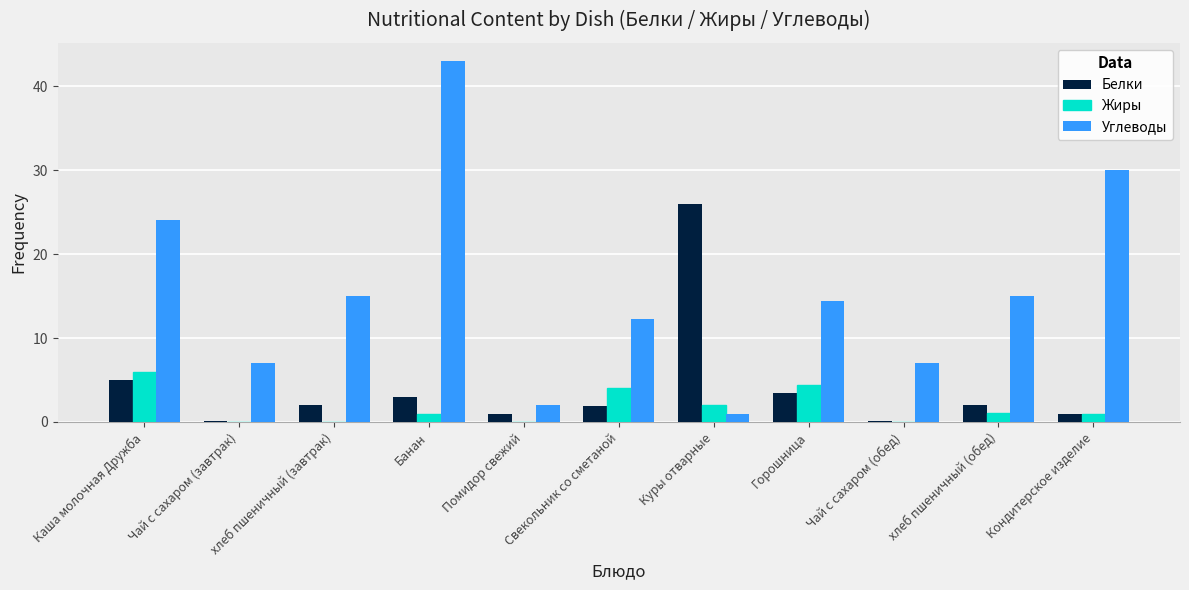

How many series are shown in this chart?

3